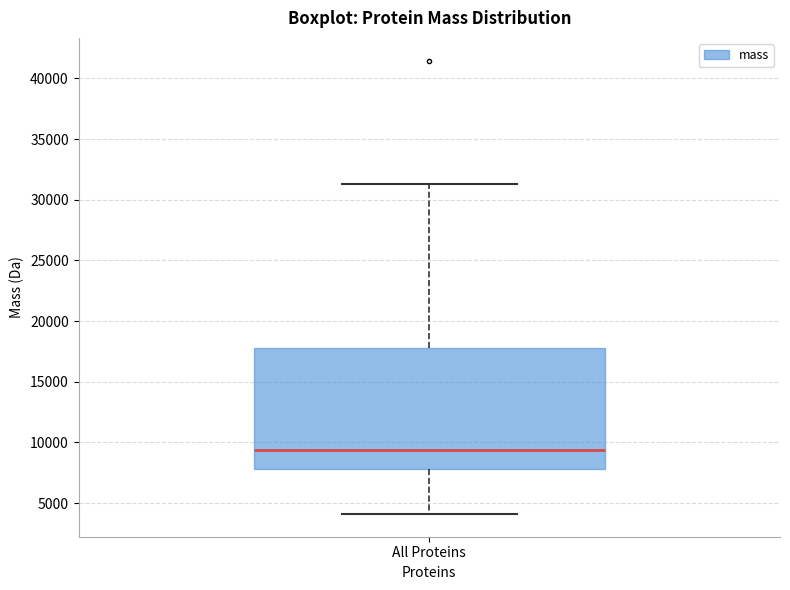

Transcribe this box plot: give where the median line is, the range the box spans, and where the two whiskers end, as read against the y-axis. The values are not printed on the chart, so give them approximately, as read against the axis.

median 9500, box 8000 to 18000, whiskers 4000 to 31500